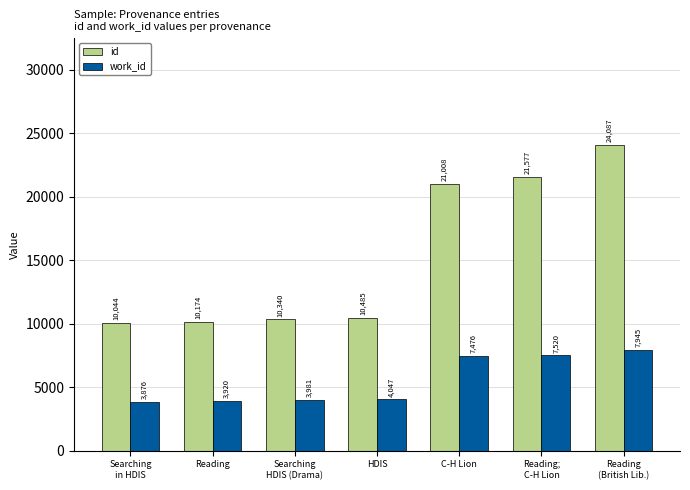

True or false: id has a value of 9626 at C-H Lion.

False